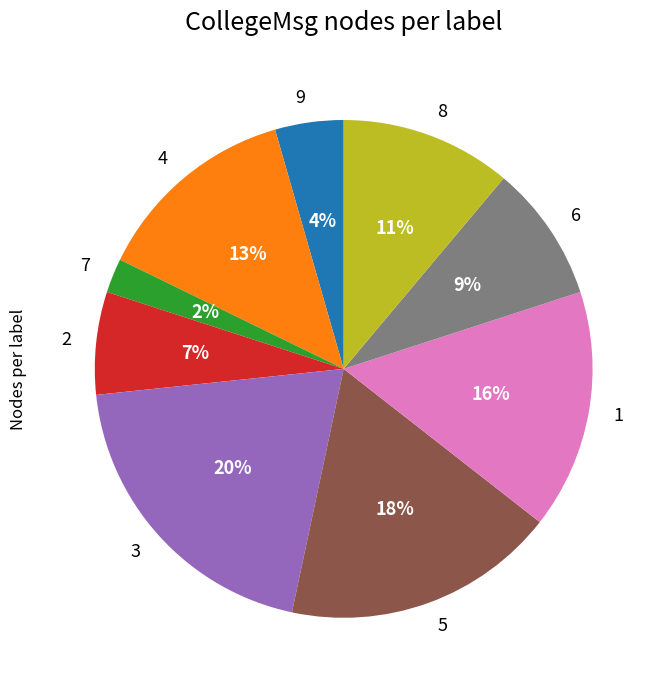

Does 2 account for over 50% of the chart?

No